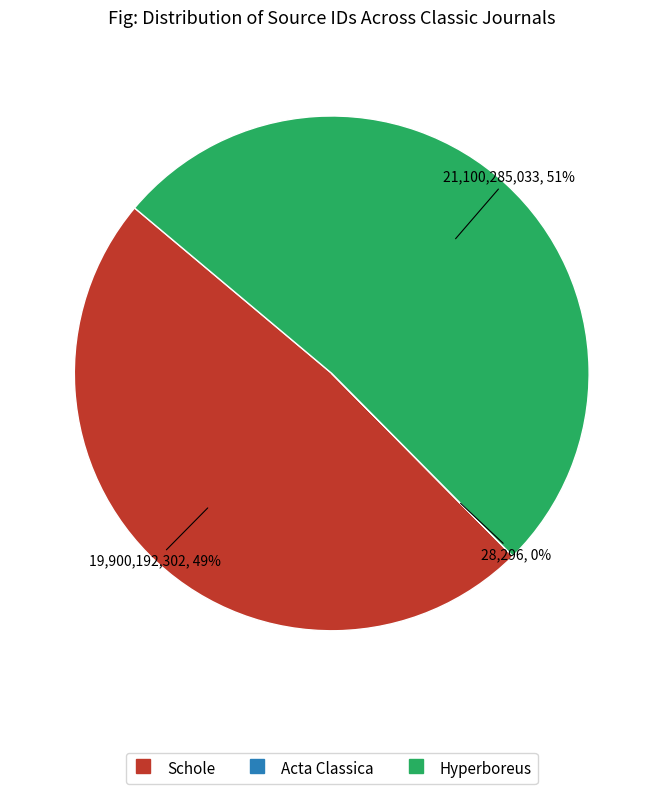

To the nearest percent, what is the difference between the largest and smallest slice percentages?

51%